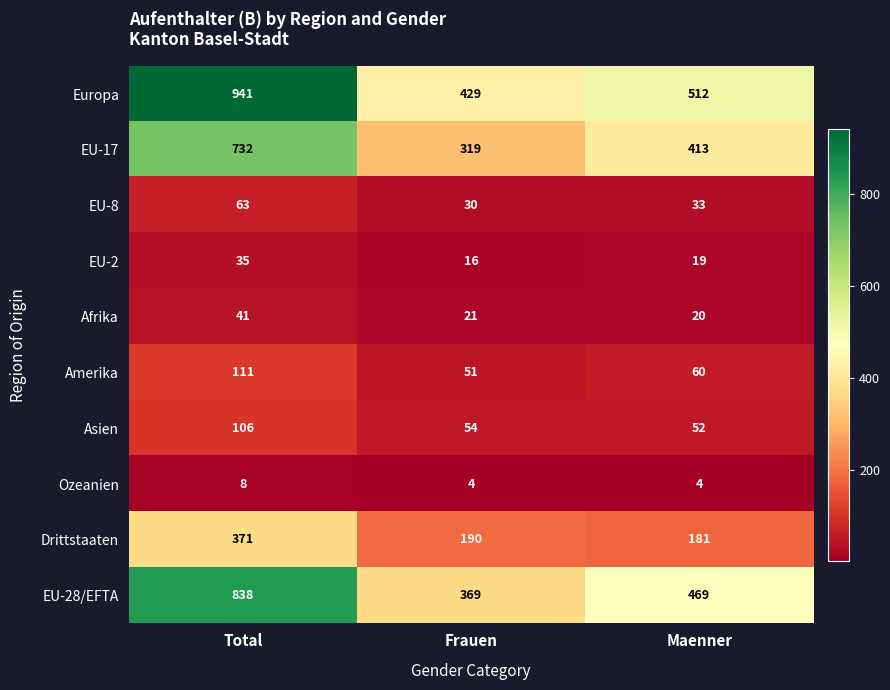

What is the sum of all EU-2 values?

70